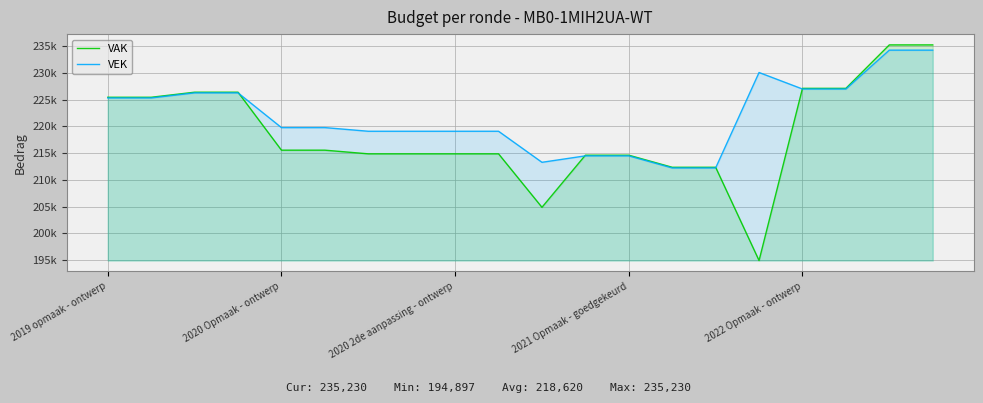

The value of VEK at 9 is 219076. True or false?

True